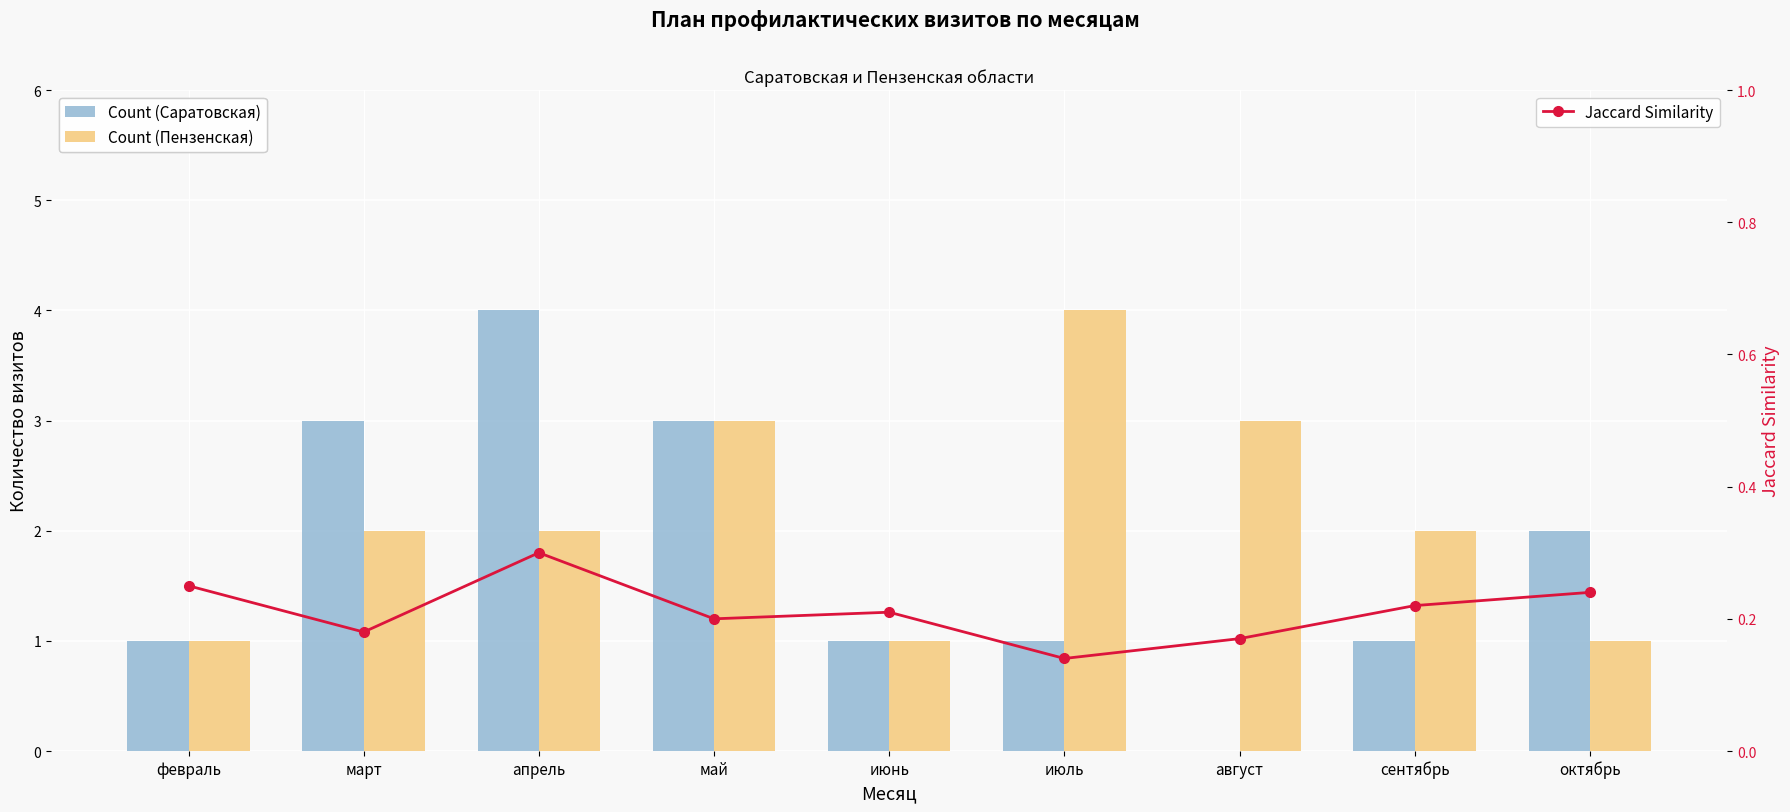

Reading left to right, list all the values displayed in this chart.

Count (Саратовская): февраль=1.0	март=3.0	апрель=4.0	май=3.0	июнь=1.0	июль=1.0	август=0.0	сентябрь=1.0	октябрь=2.0
Count (Пензенская): февраль=1.0	март=2.0	апрель=2.0	май=3.0	июнь=1.0	июль=4.0	август=3.0	сентябрь=2.0	октябрь=1.0
Jaccard Similarity: февраль=0.2	март=0.2	апрель=0.3	май=0.2	июнь=0.2	июль=0.1	август=0.2	сентябрь=0.2	октябрь=0.2